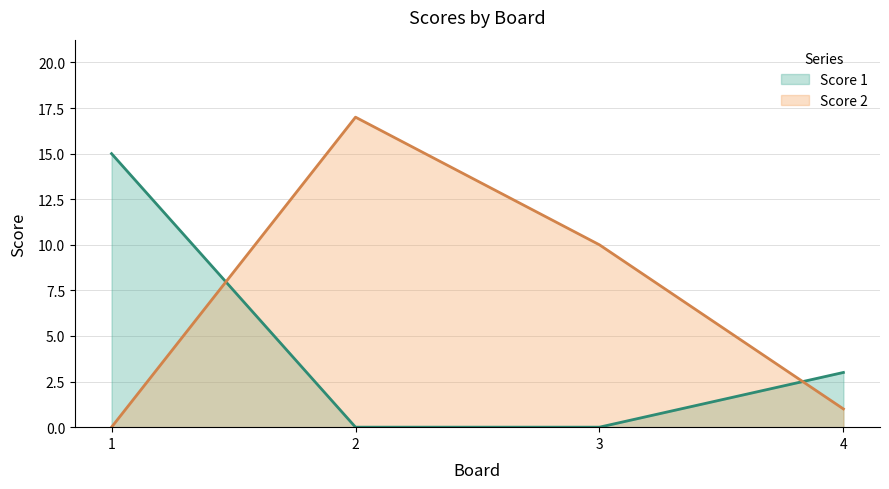

What is the sum of the Score 2 values at 3 and 1?

10